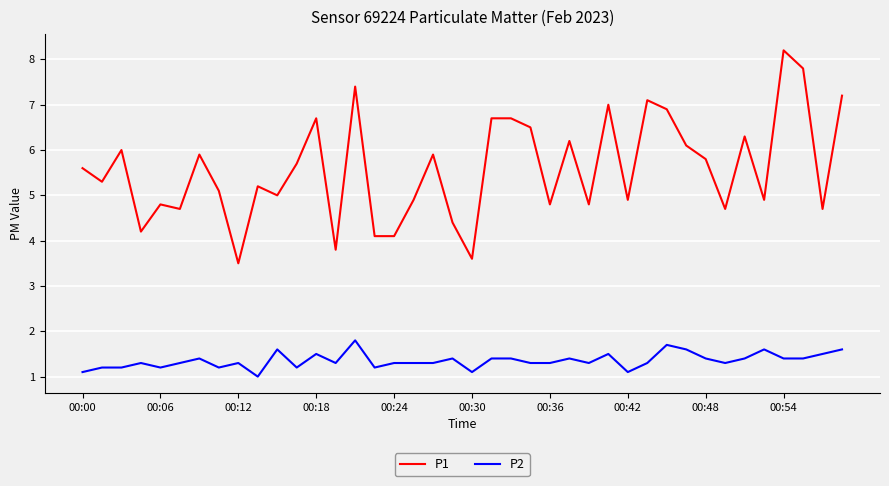

Which series has the largest total across all categories?

P1